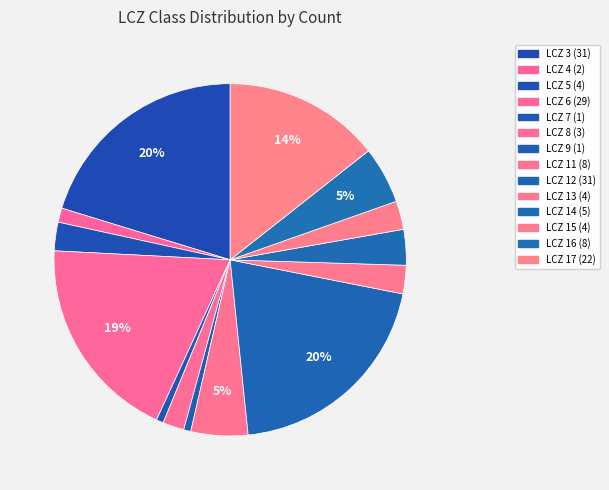

What is the change in value from LCZ 15 to LCZ 16?

+4